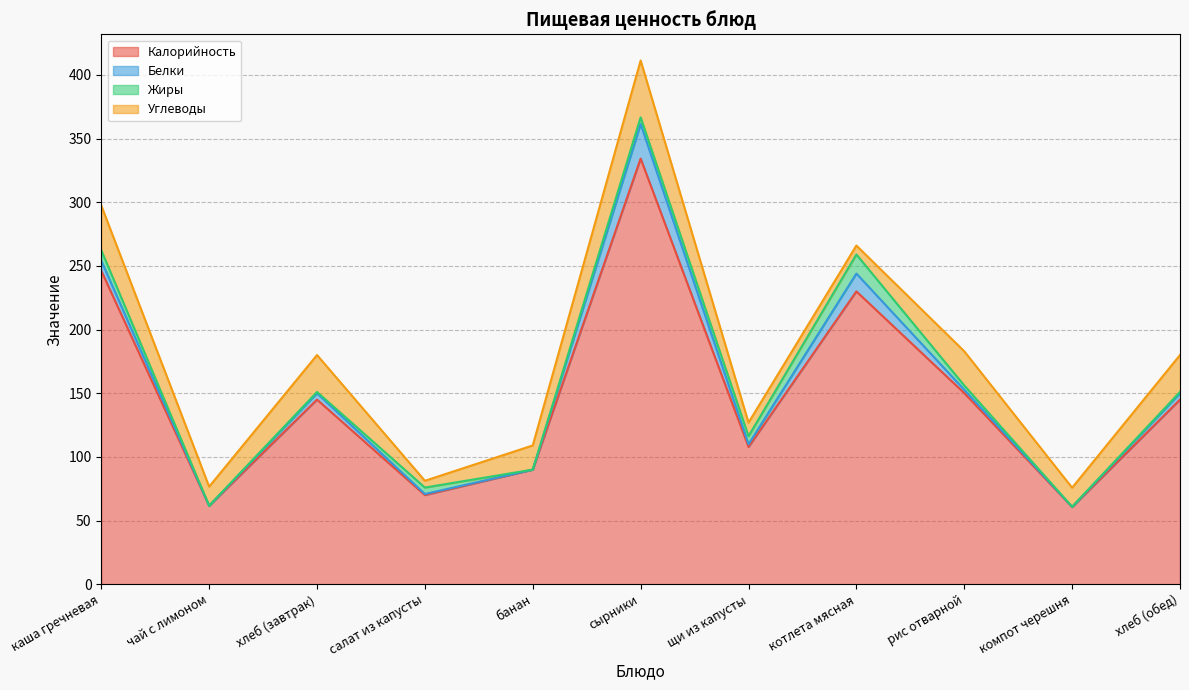

Which series changed the most between чай с лимоном and хлеб (завтрак)?

Калорийность